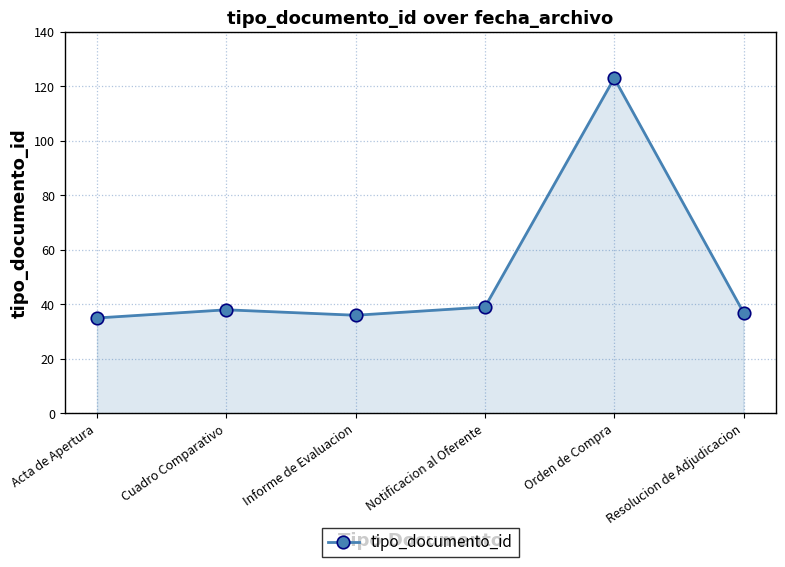

What is the difference between the maximum and minimum values?

88